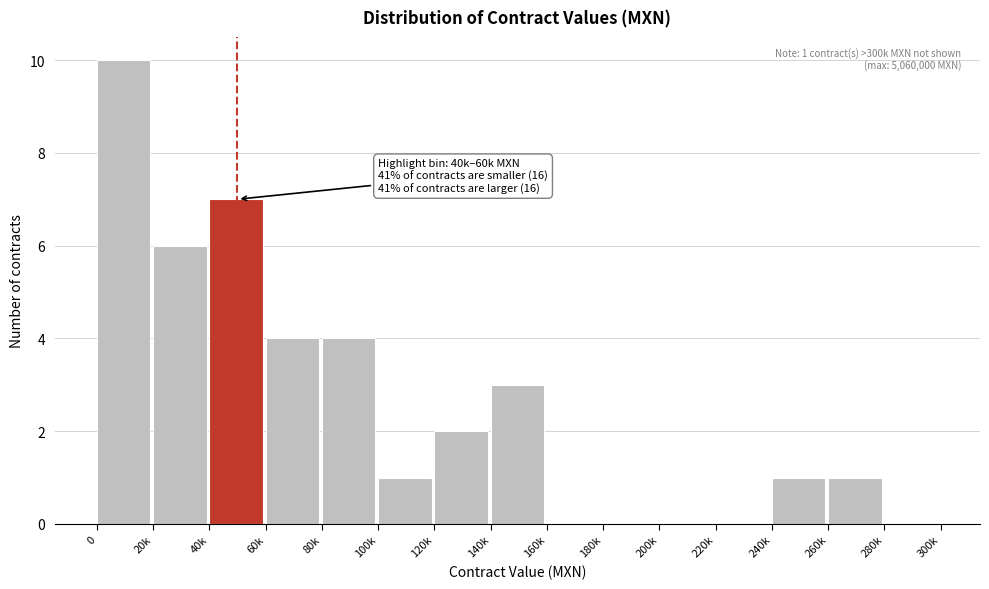

Reading right to left, what are all the values shown in this chart?

280k=0	260k=1	240k=1	220k=0	200k=0	180k=0	160k=0	140k=3	120k=2	100k=1	80k=4	60k=4	40k=7	20k=6	0=10